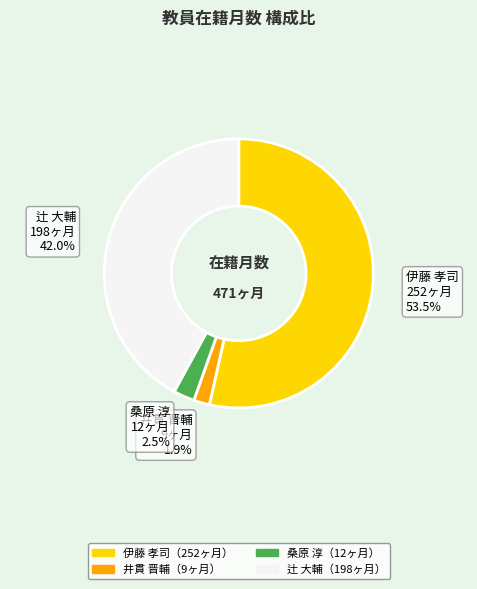

Does any single category account for the majority?

Yes